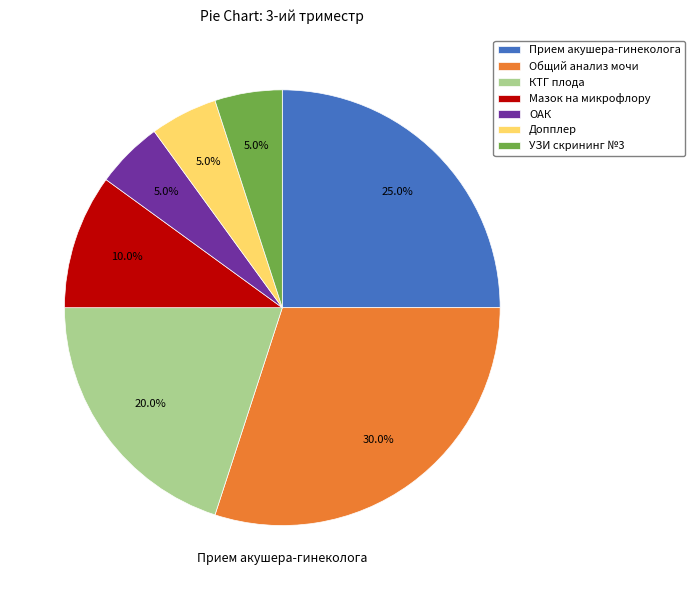

What is the ratio of the value at УЗИ скрининг №3 to the value at Мазок на микрофлору?

0.5